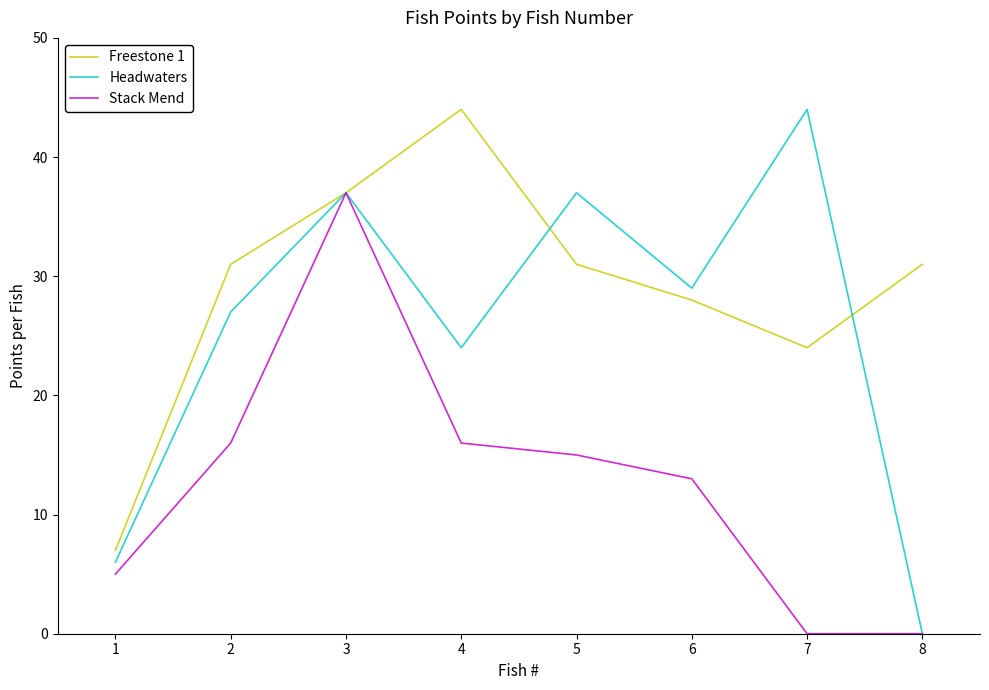

At which category is the sum across all series the highest?

3